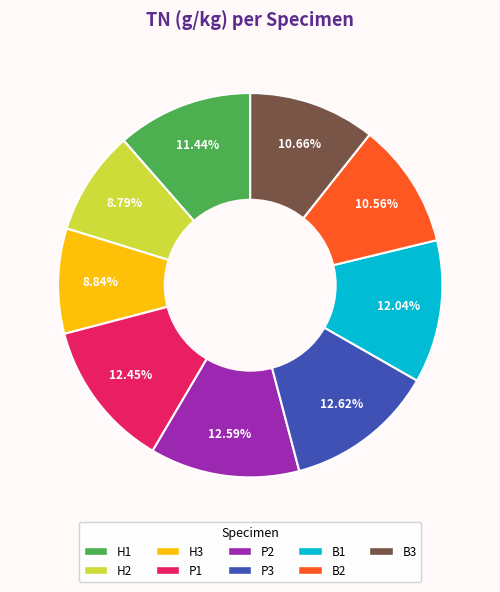

To the nearest percent, what percentage of the pie is P3?

13%